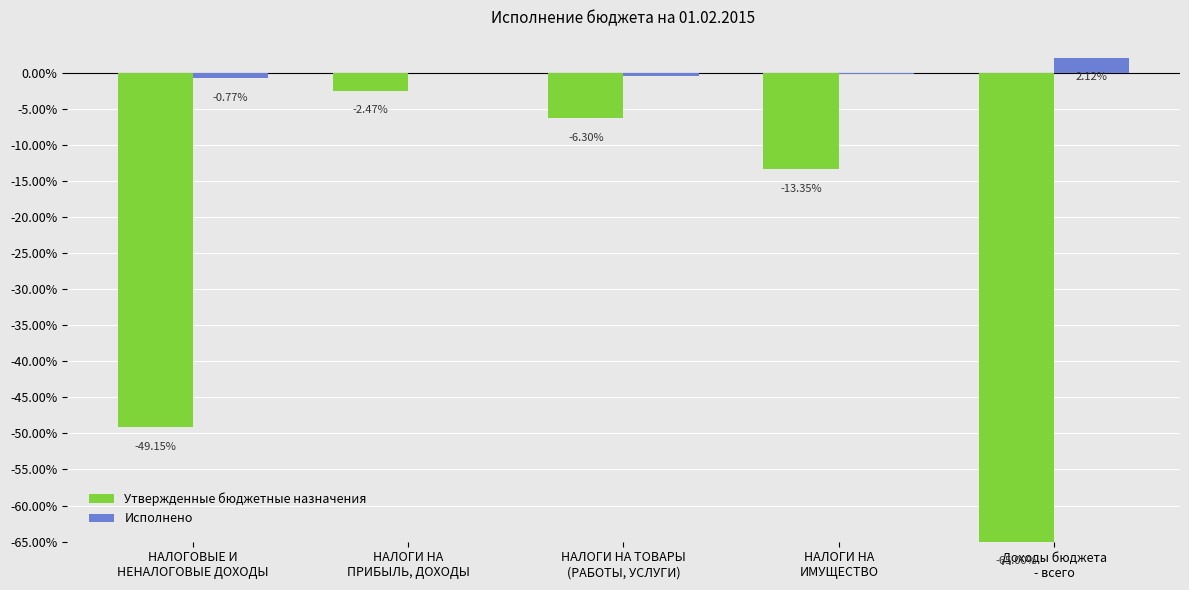

What is the sum of all Исполнено values?

0.8